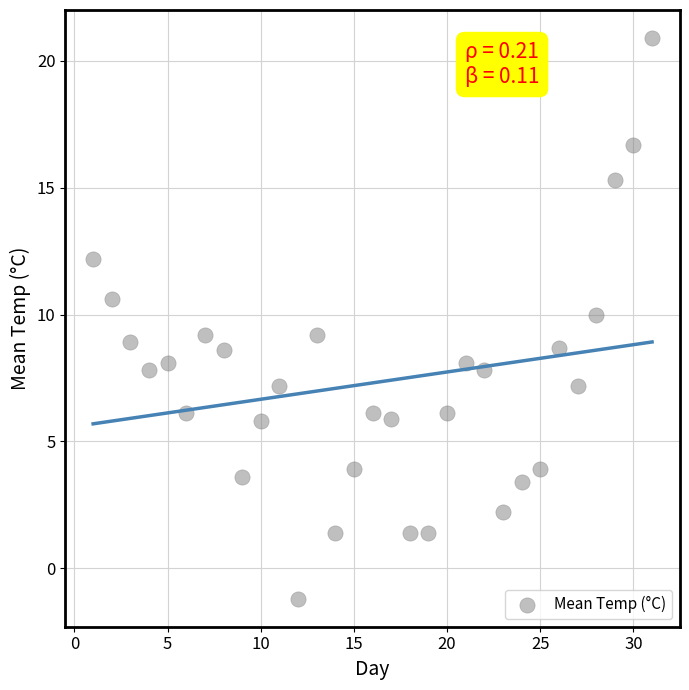

What is the range of X values (max minus min)?

30.0